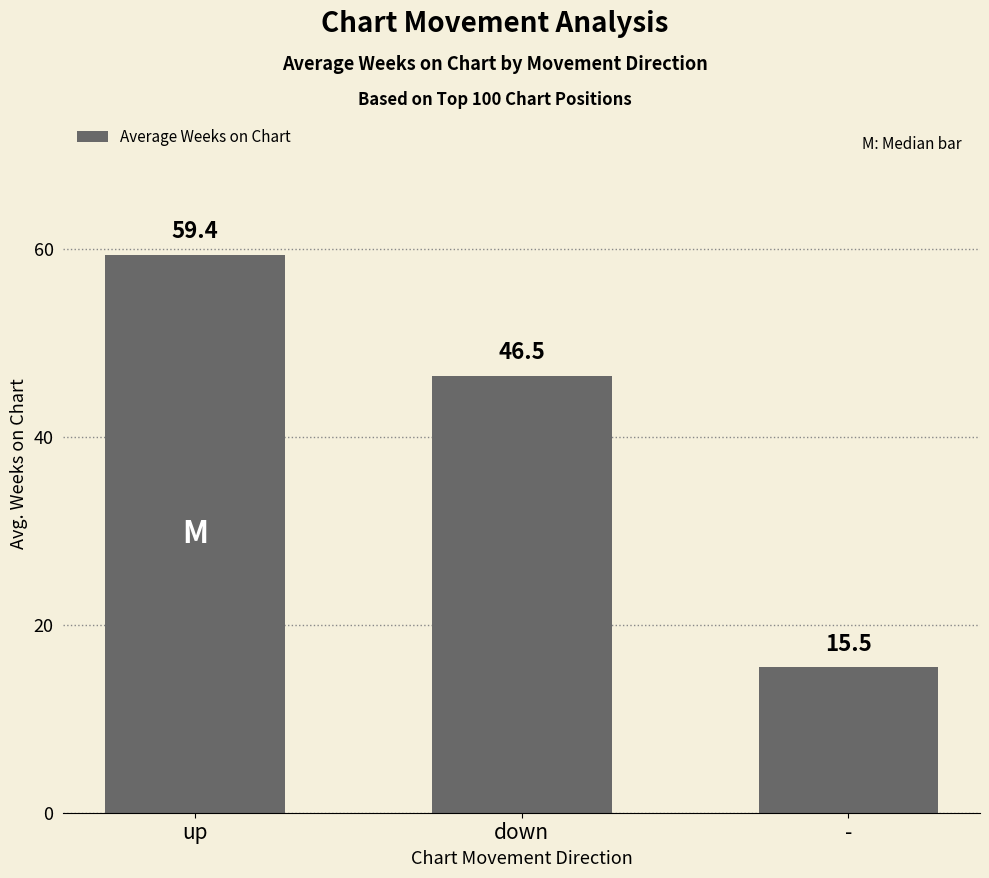

Reading left to right, list all the values displayed in this chart.

up=59.4	down=46.5	-=15.5